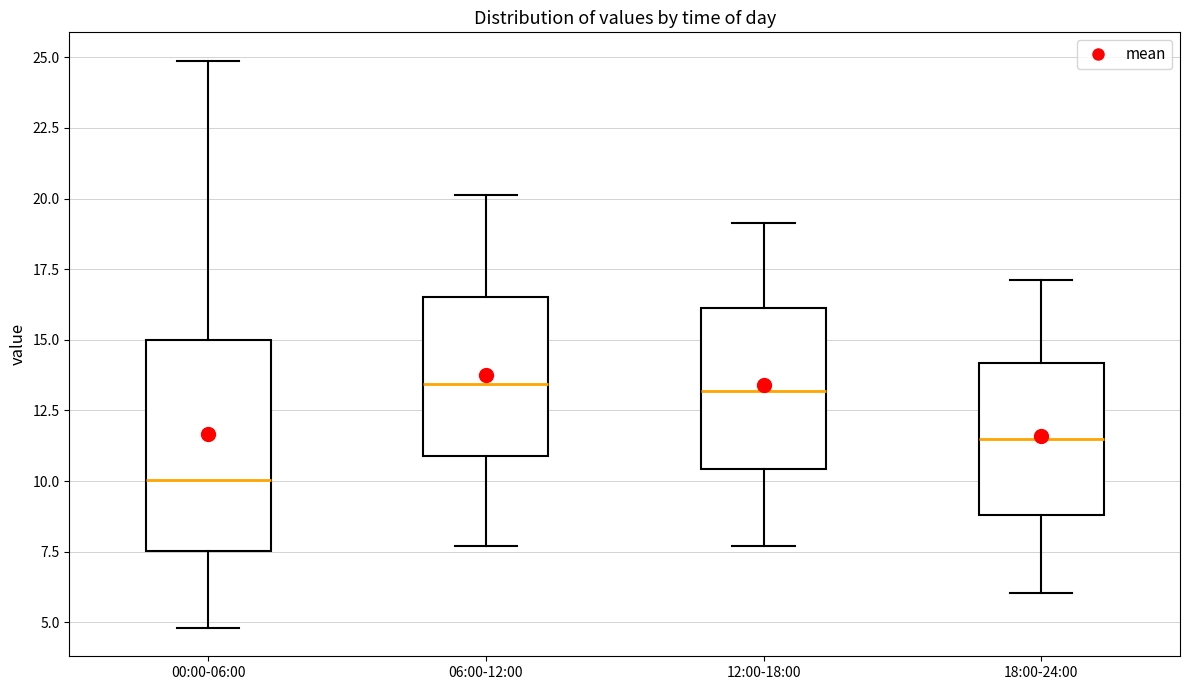

Reading left to right, transcribe this box plot: for each box, give where its median line is, the range the box spans, and where its two whiskers end, as read against the y-axis. The values are not printed on the chart, so give them approximately, as read against the axis.

00:00-06:00: median 10.0, box 7.5 to 15.0, whiskers 5.0 to 25.0
06:00-12:00: median 13.5, box 11.0 to 16.5, whiskers 7.5 to 20.0
12:00-18:00: median 13.0, box 10.5 to 16.0, whiskers 7.5 to 19.0
18:00-24:00: median 11.5, box 9.0 to 14.0, whiskers 6.0 to 17.0